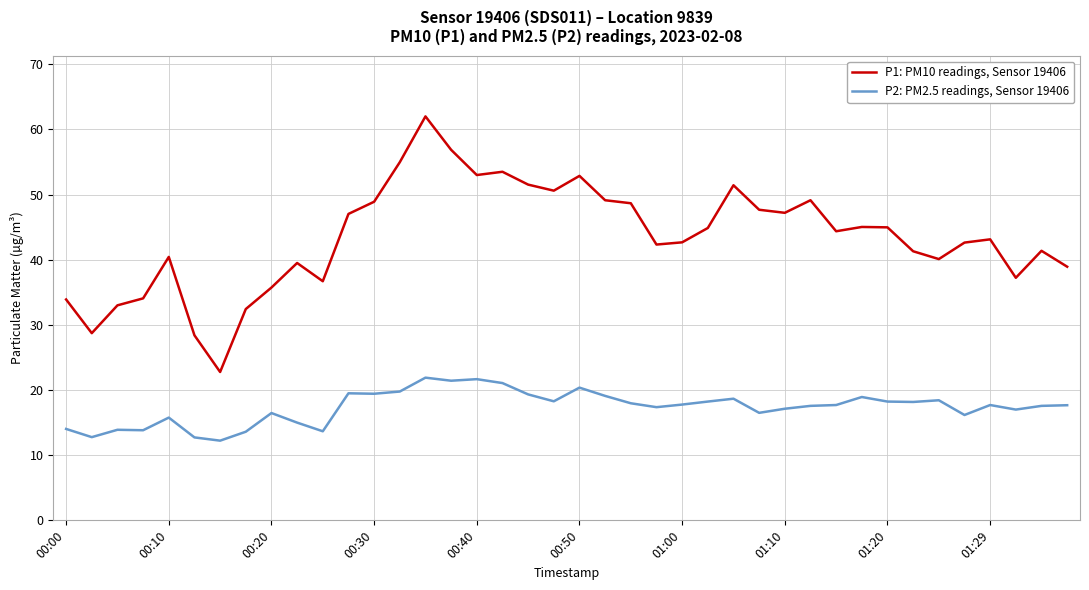

List the series in order of their peak value, highest first.

P1: PM10 readings, Sensor 19406, P2: PM2.5 readings, Sensor 19406